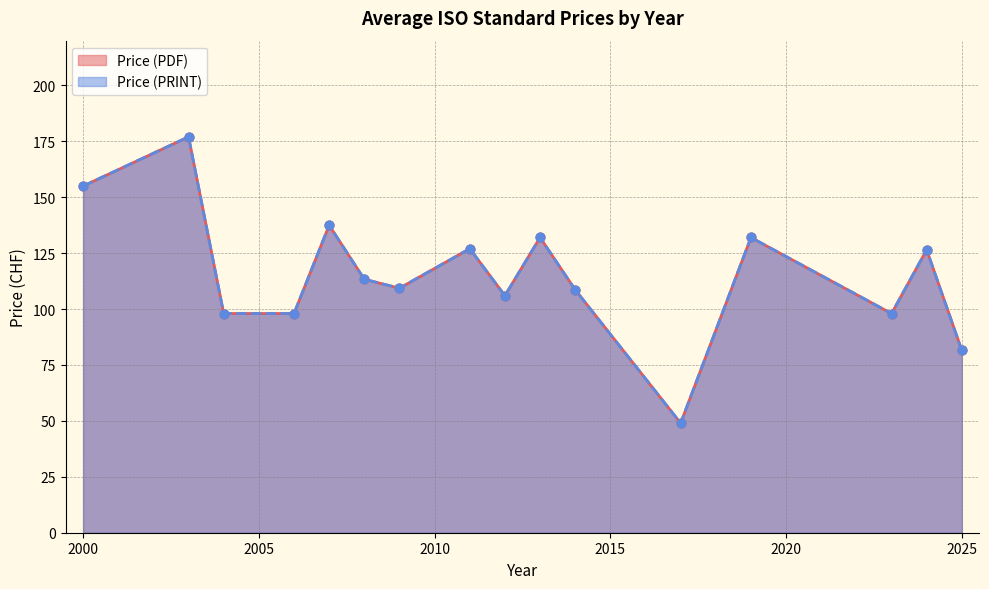

Which series has the largest total across all categories?

Price (PDF)